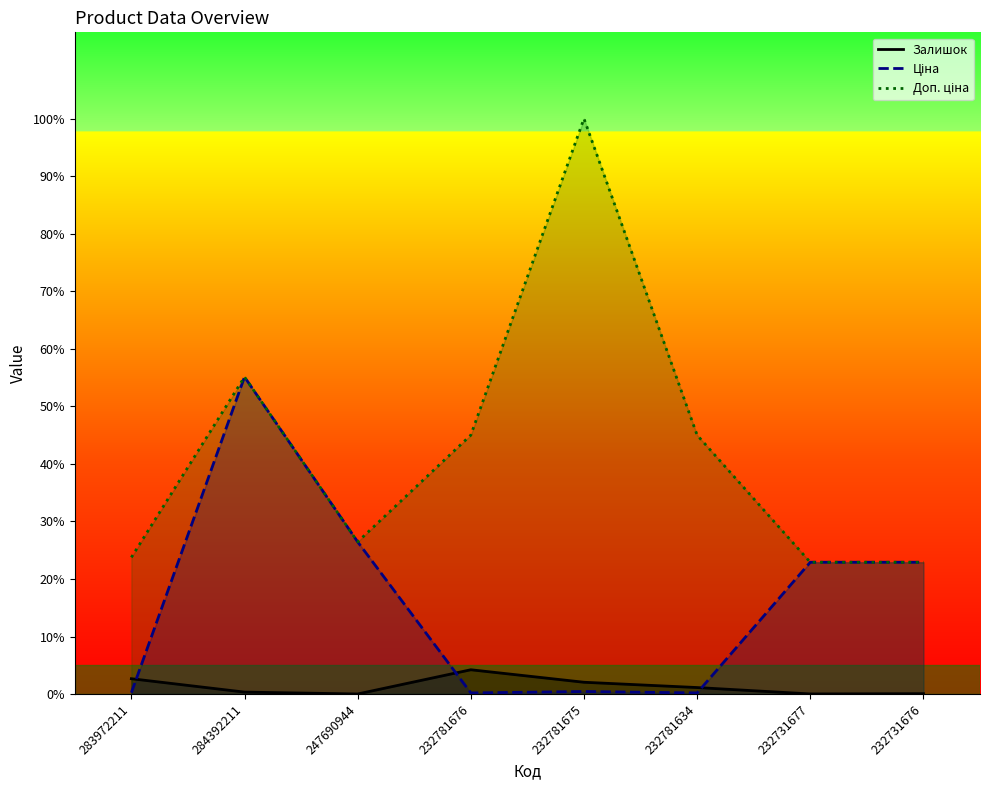

Where does the Залишок series first go above 1?

283972211